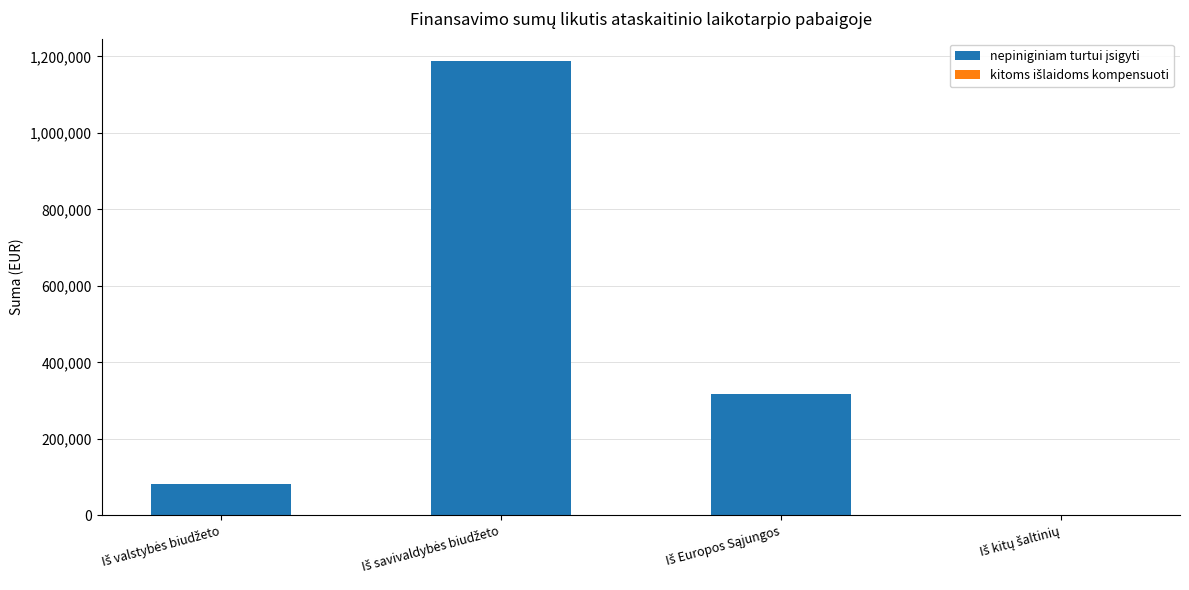

What value does the kitoms išlaidoms kompensuoti series have at Iš valstybės biudžeto?

0.5